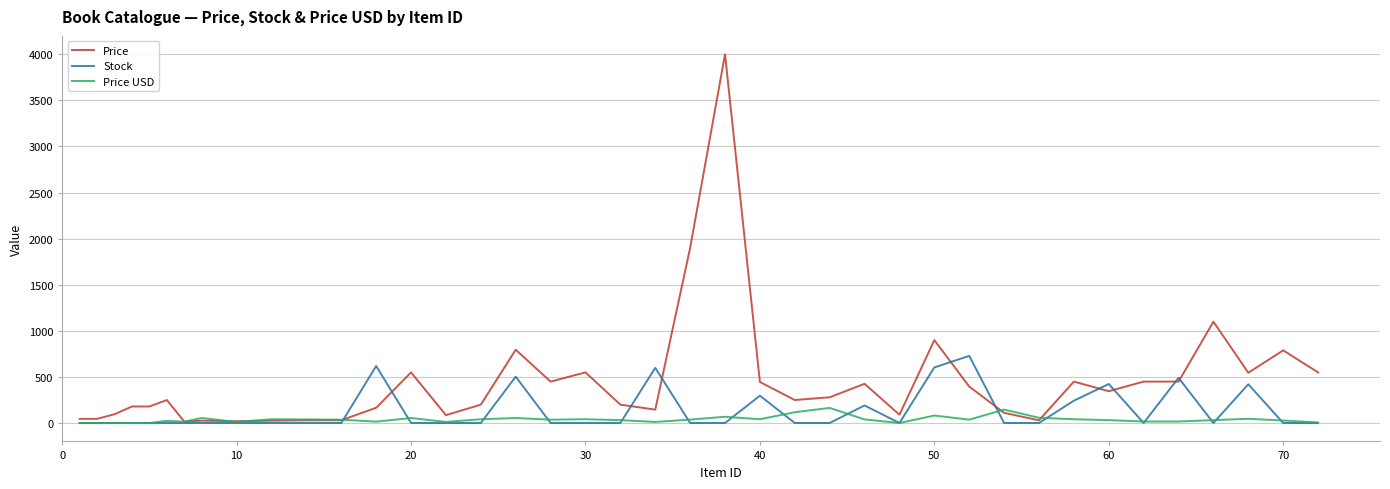

What is the greatest value displayed?

4000.0